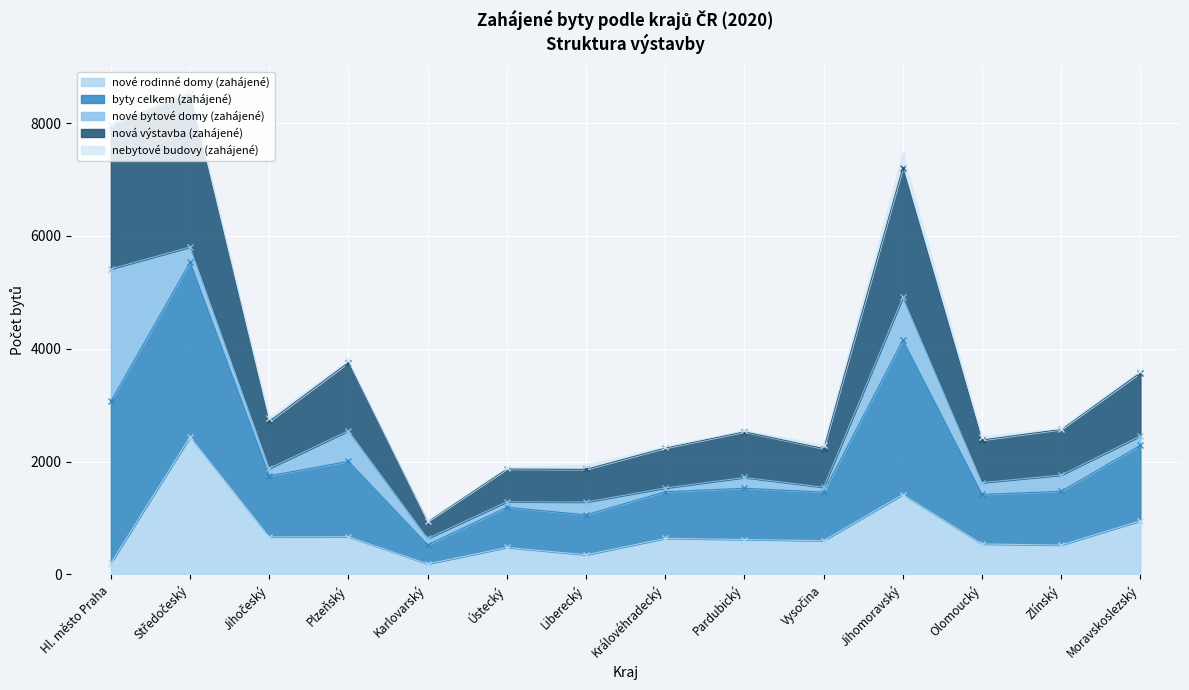

At how many categories does at least one series exceed 3733?

4